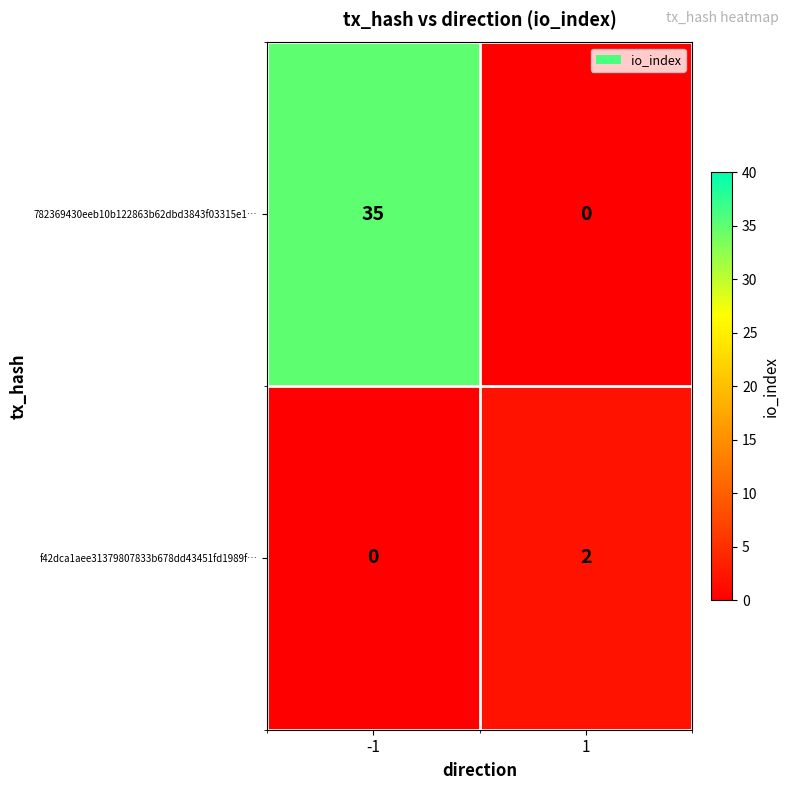

Reading left to right, extract all data points from this chart.

782369430eeb10b122863b62dbd3843f03315e1…: -1=35	1=0
f42dca1aee31379807833b678dd43451fd1989f…: -1=0	1=2